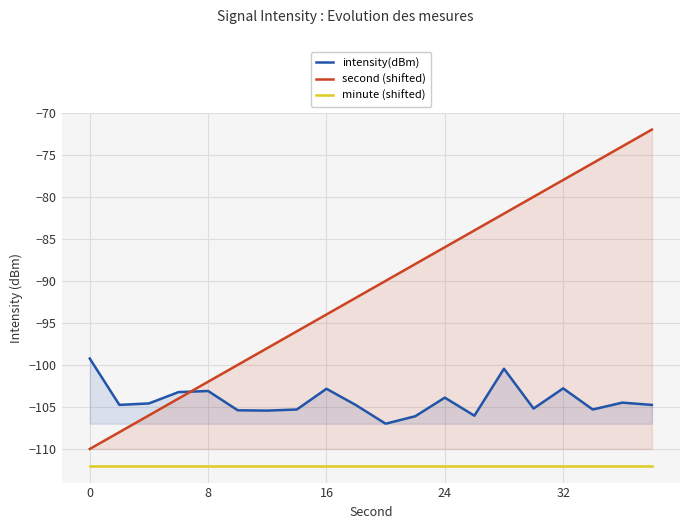

How many distinct data groups are displayed?

3